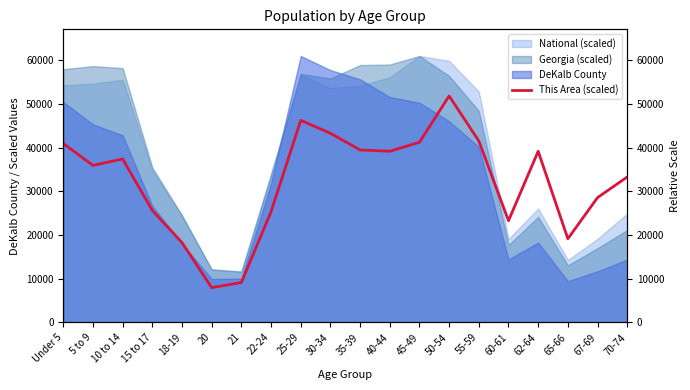

How many points are higher than both their immediate neighbors (excluding endpoints)?

4